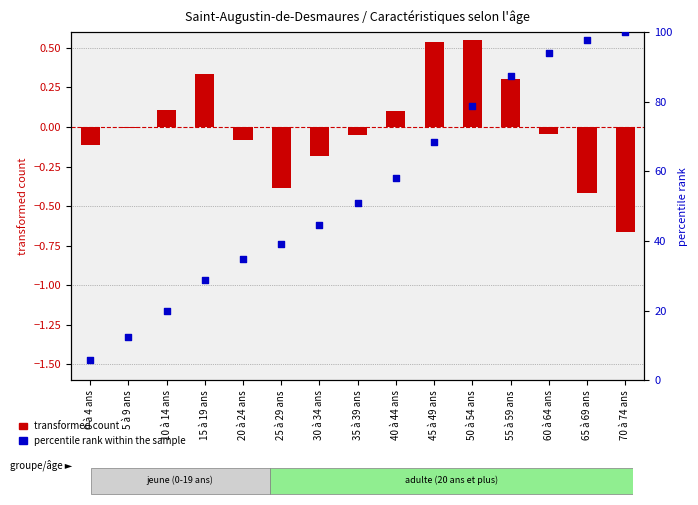

Which series contains the lowest Y value?

transformed count